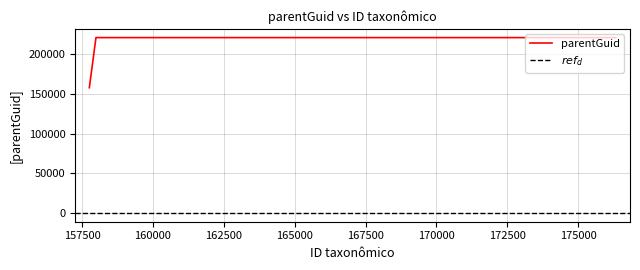

True or false: the data shows 220790 at 176328.

True